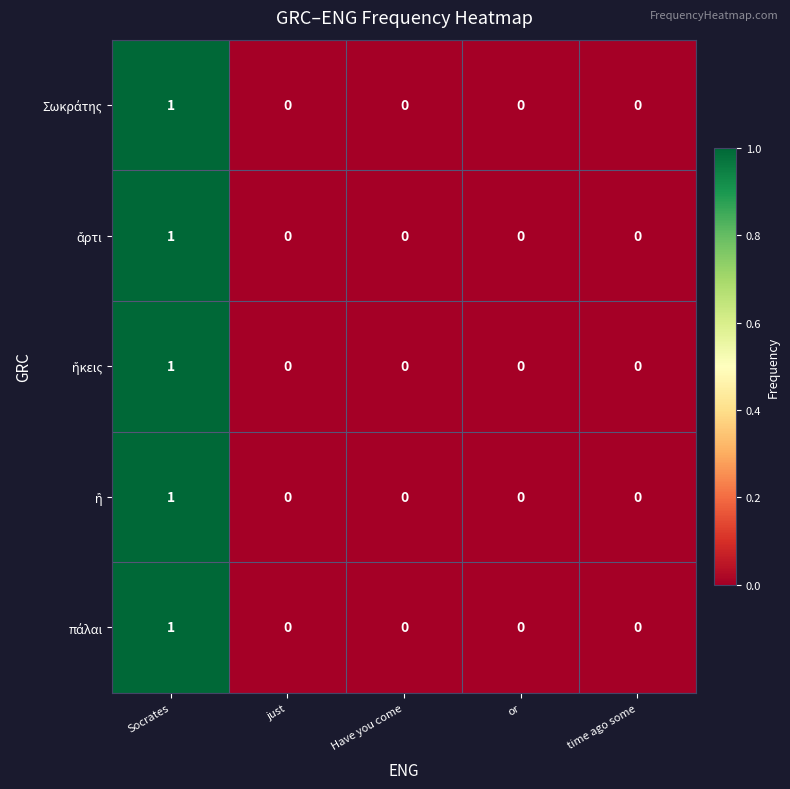

At which category is the sum across all series the highest?

Socrates